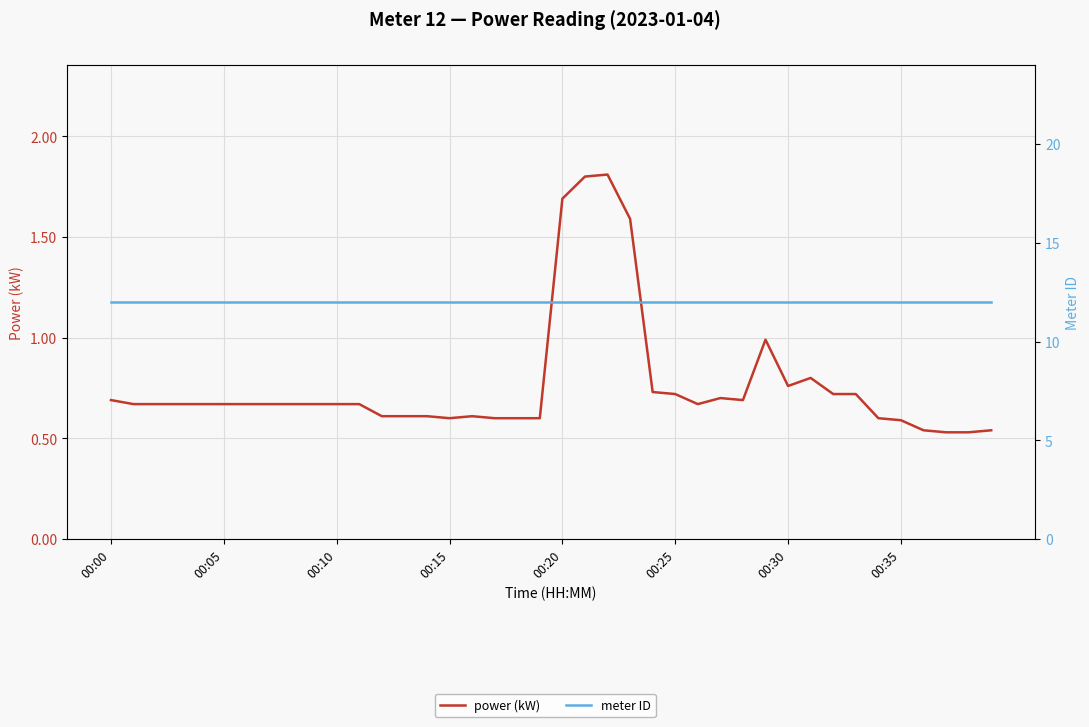

What is the greatest value displayed?

12.0